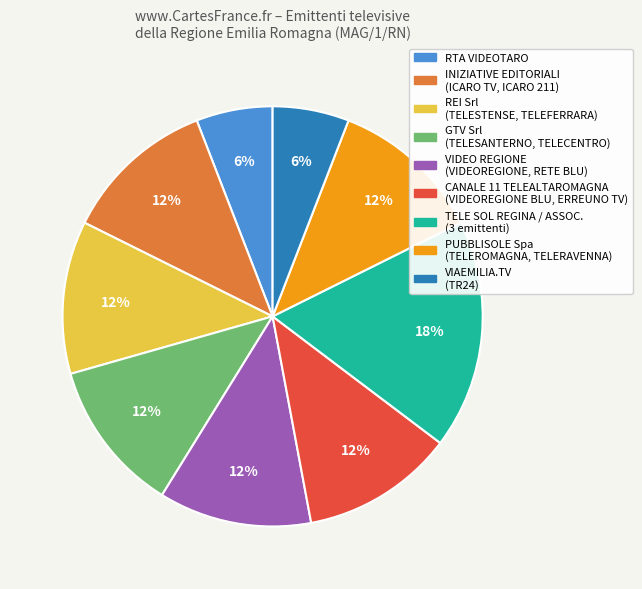

Is there a majority slice in this chart?

No